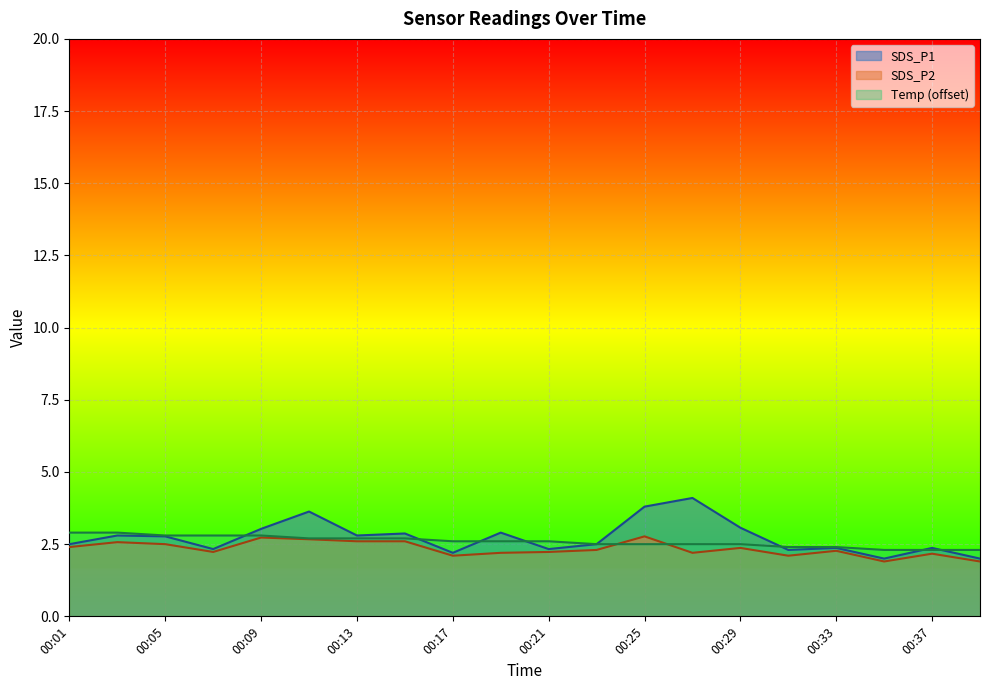

What is the maximum value for SDS_P2?

2.8